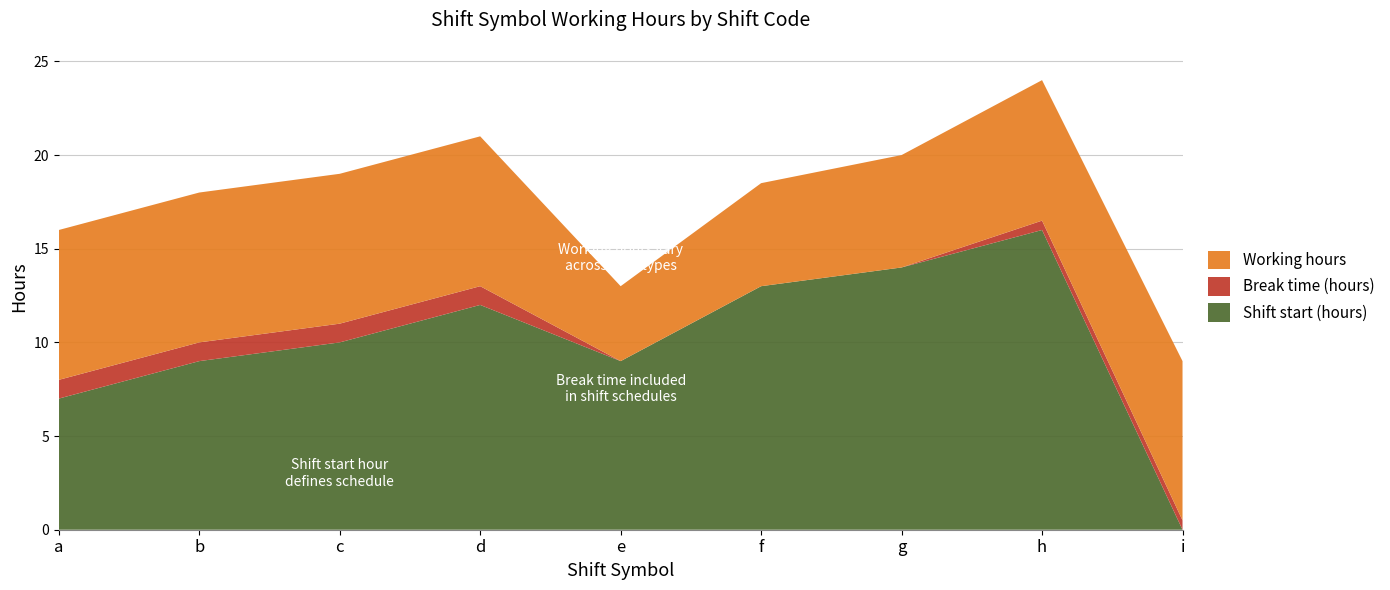

Reading left to right, what are all the values shown in this chart?

Shift start (hours): a=7.0	b=9.0	c=10.0	d=12.0	e=9.0	f=13.0	g=14.0	h=16.0	i=0.0
Break time (hours): a=1.0	b=1.0	c=1.0	d=1.0	e=0.0	f=0.0	g=0.0	h=0.5	i=0.5
Working hours: a=8.0	b=8.0	c=8.0	d=8.0	e=4.0	f=5.5	g=6.0	h=7.5	i=8.5